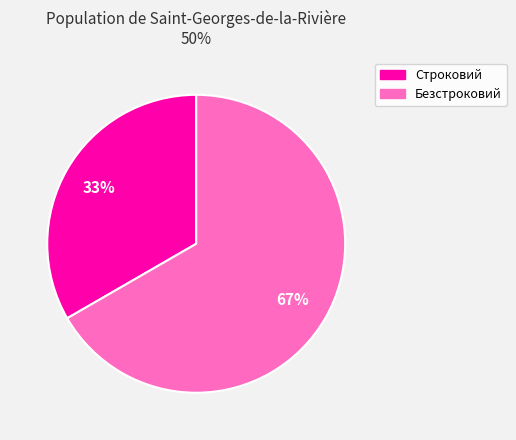

To the nearest percent, what percentage of the pie is Безстроковий?

67%